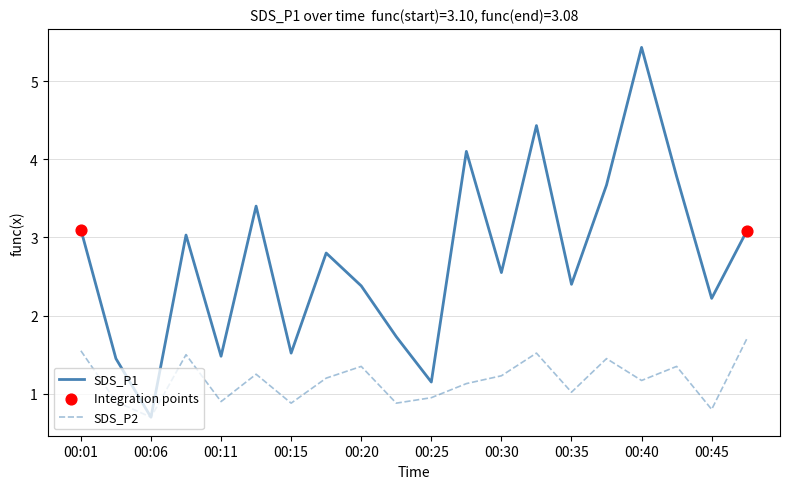

Which series has the largest total across all categories?

SDS_P1